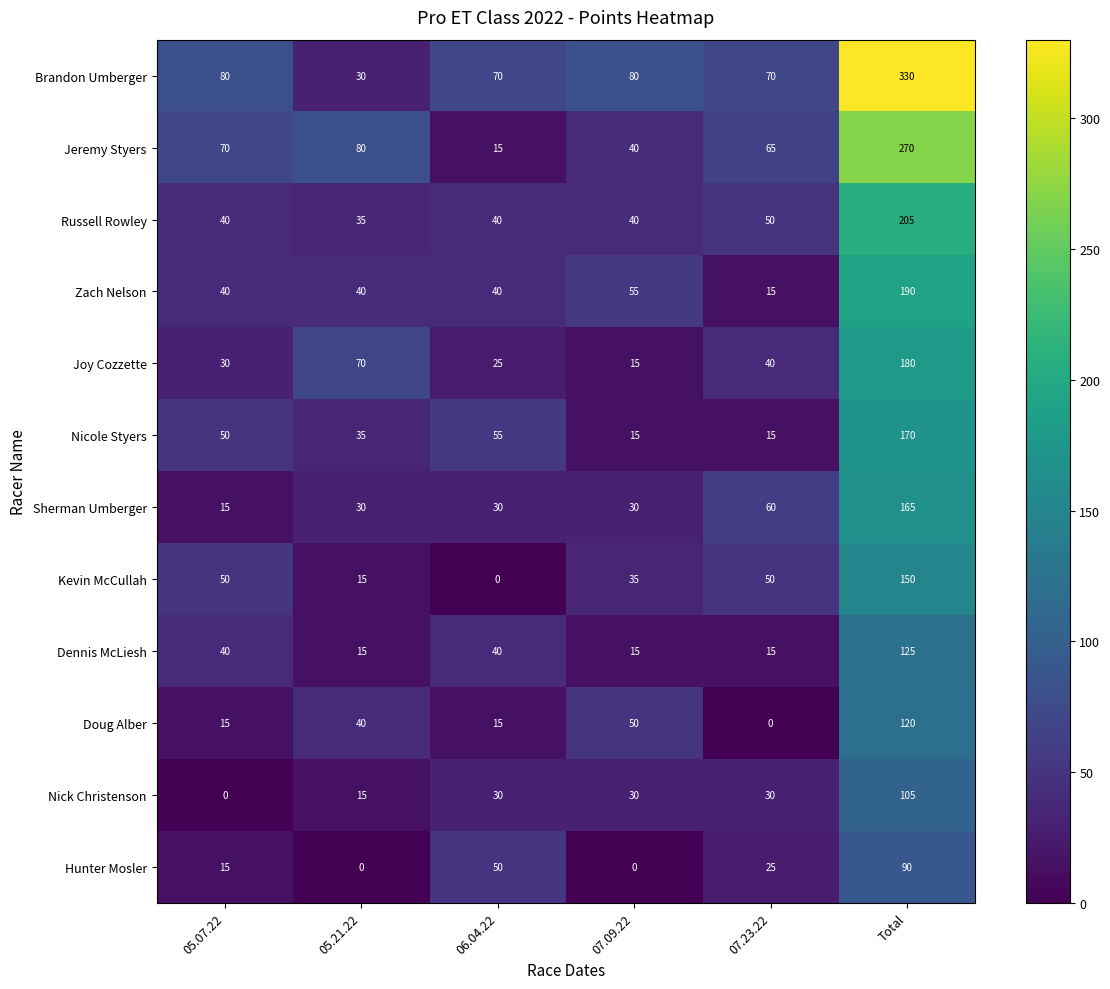

What is the average value of the Jeremy Styers series?

90